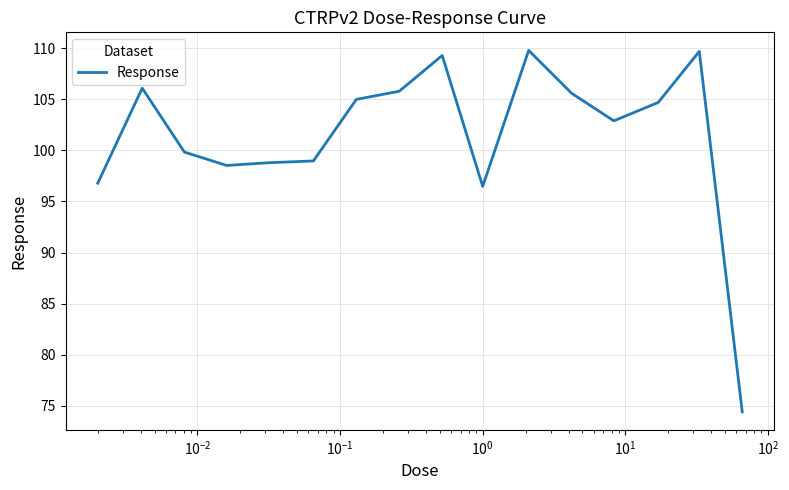

What is the maximum value shown in the chart?

109.8